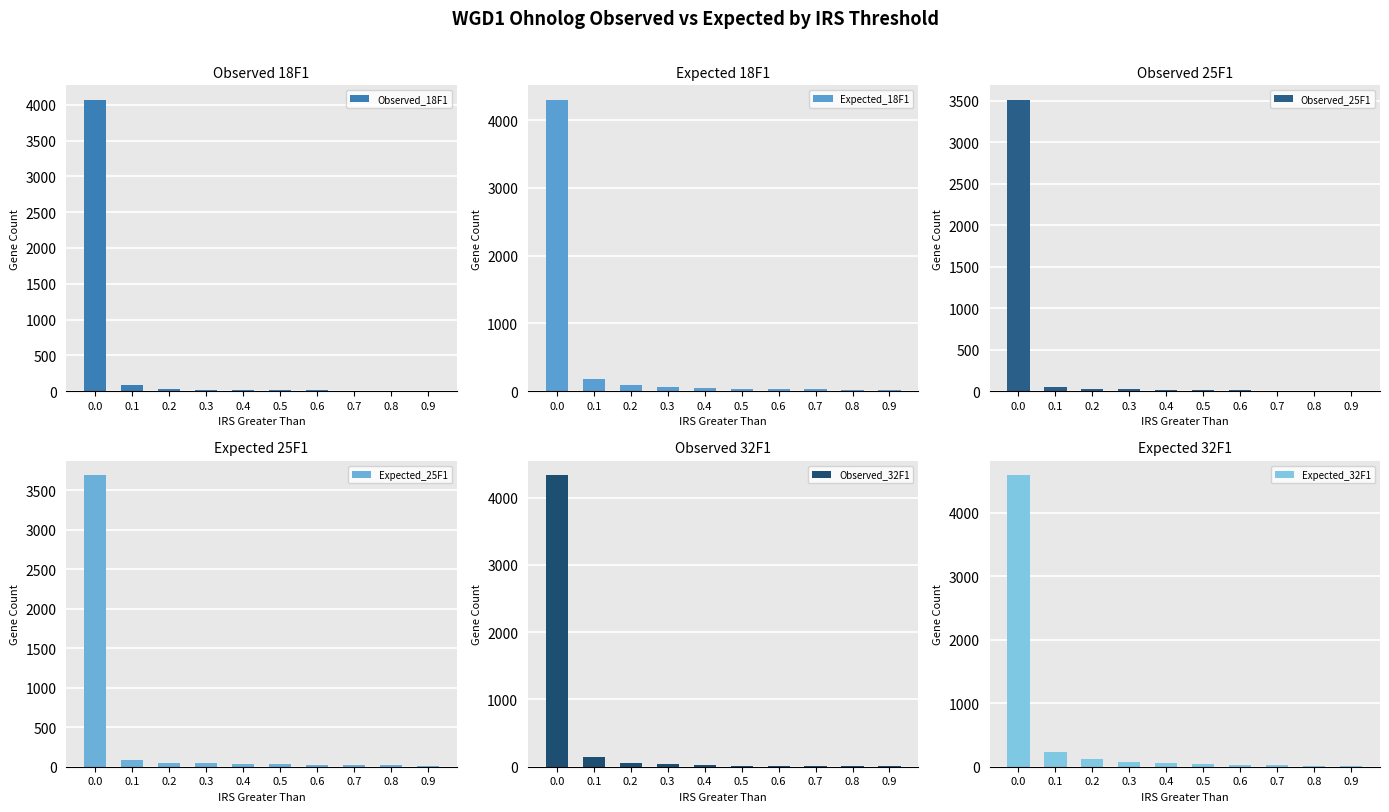

At how many categories does at least one series exceed 920?

1